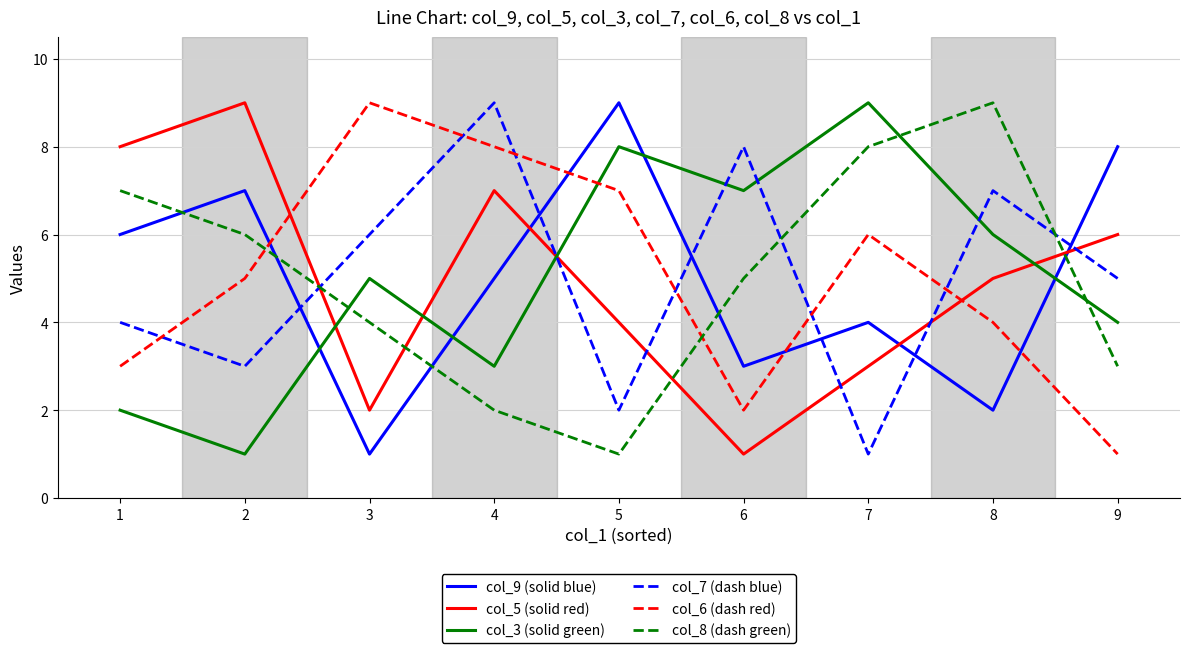

Where do col_5 (solid red) and col_9 (solid blue) first cross each other?

4 and 5